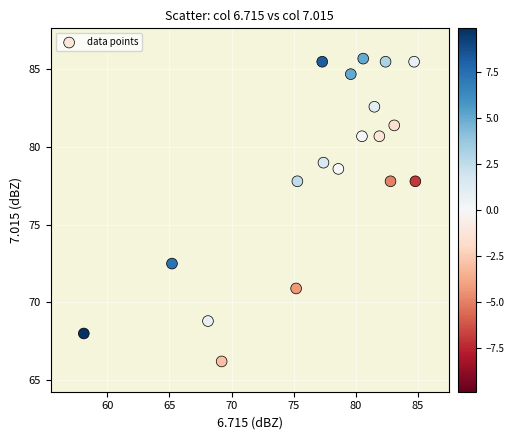

What is the range of Y values (max minus min)?

19.5